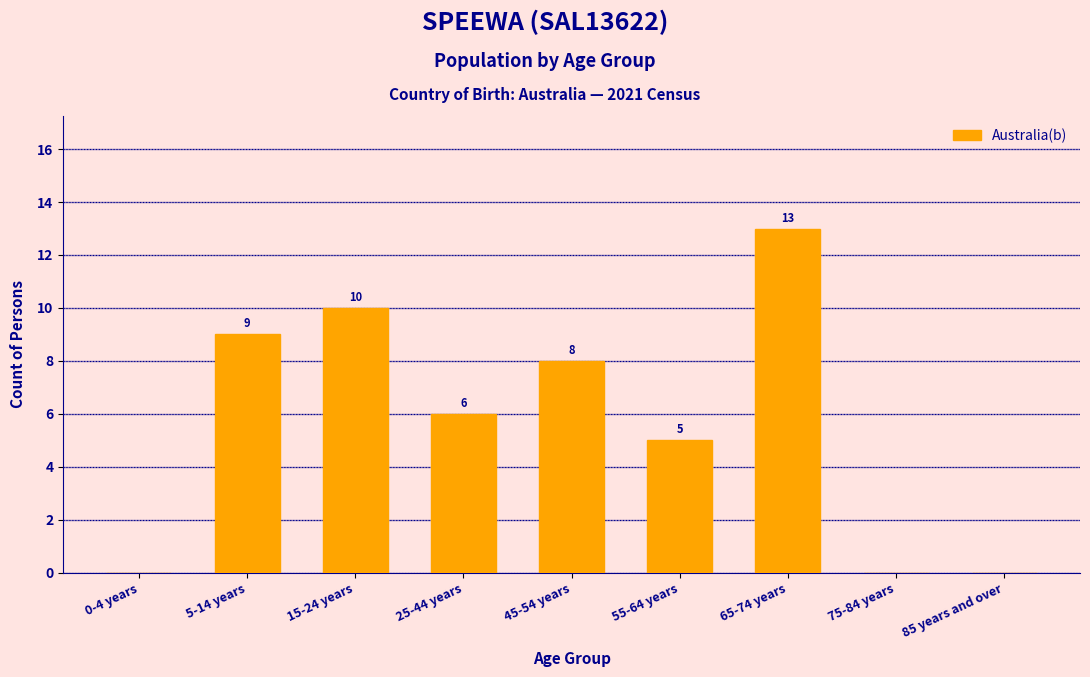

Reading left to right, list all the values displayed in this chart.

0-4 years=0	5-14 years=9	15-24 years=10	25-44 years=6	45-54 years=8	55-64 years=5	65-74 years=13	75-84 years=0	85 years and over=0